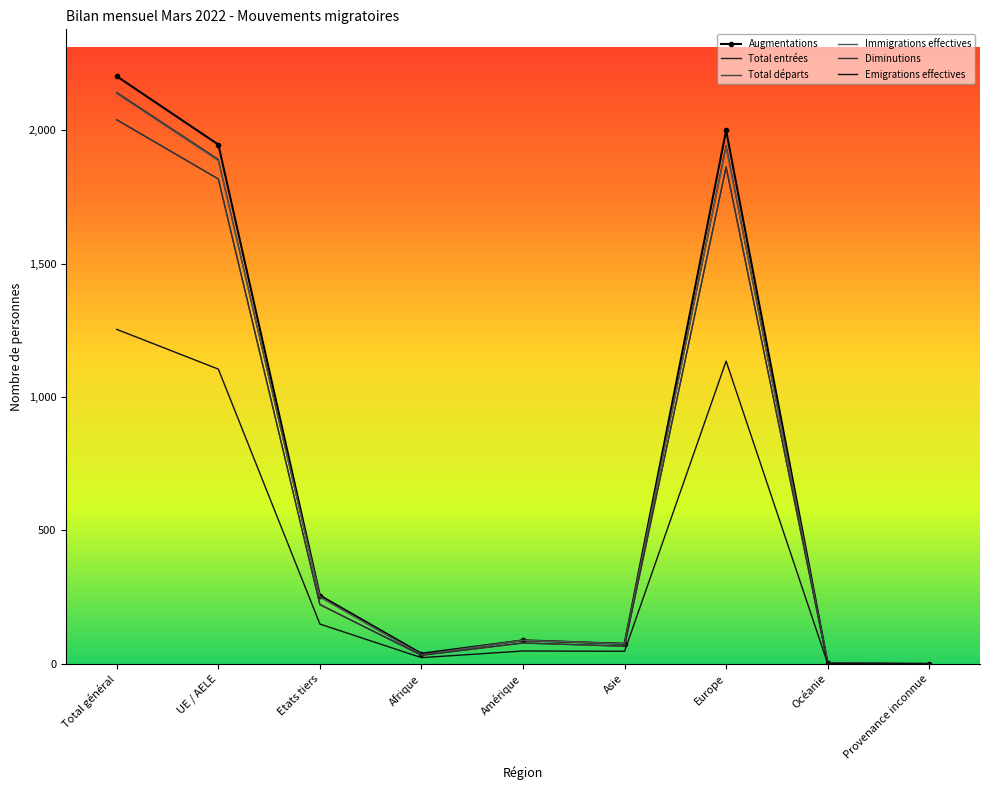

Which series has the largest range (max minus min)?

Augmentations